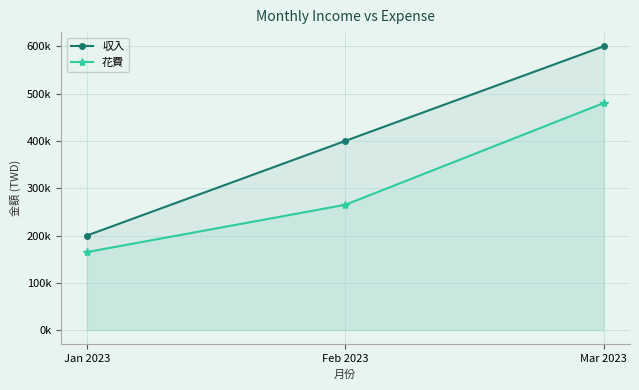

At how many categories does at least one series exceed 305925?

2